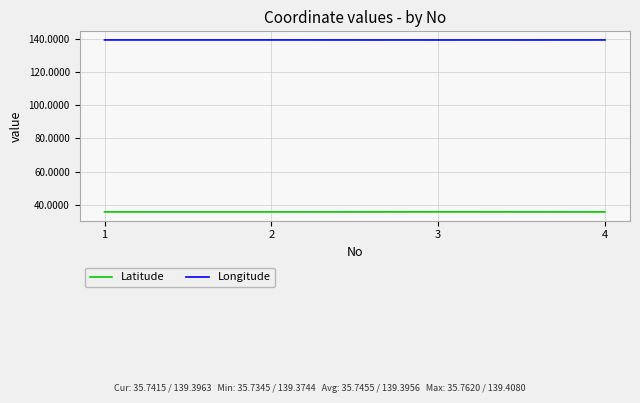

True or false: Latitude has more than 1 points higher than both neighbors.

False